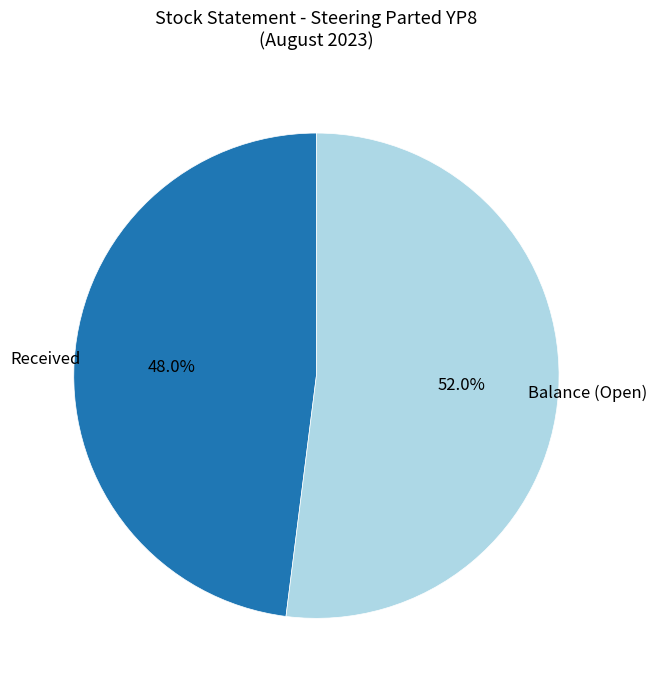

How many slices are in this pie chart?

2